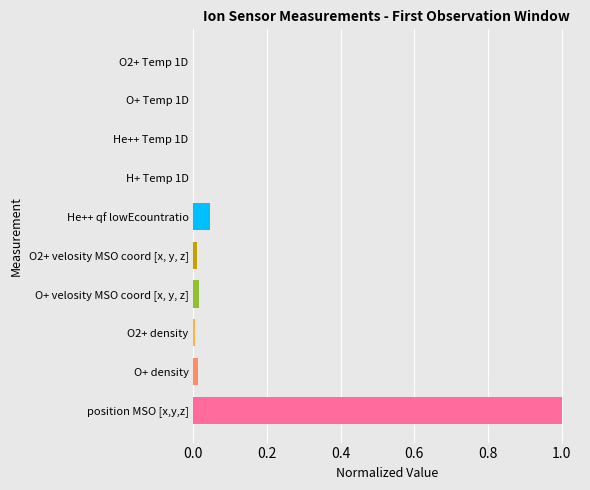

What is the average value?

0.1